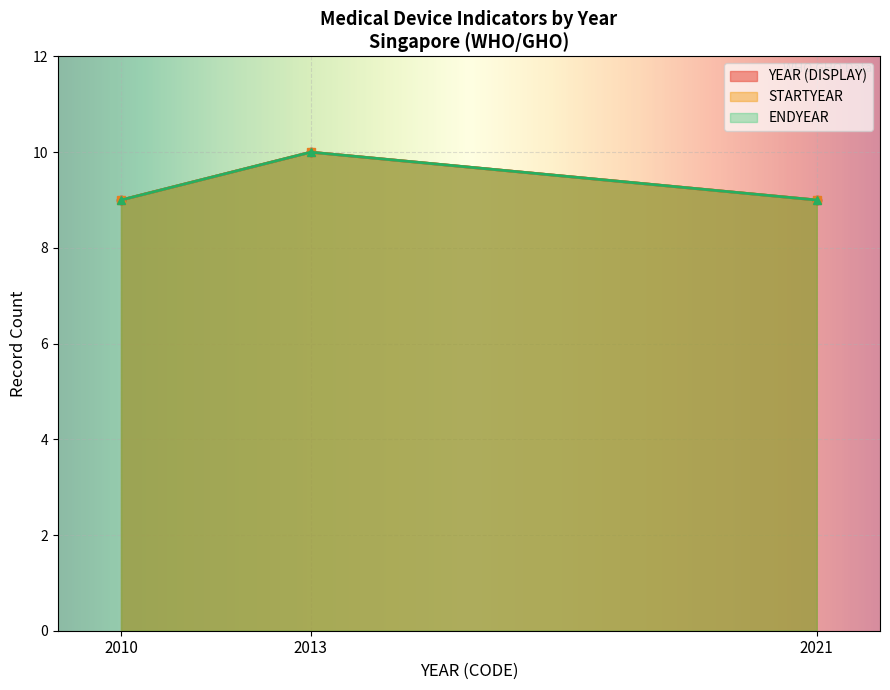

Is it true that YEAR (DISPLAY) equals 2013 at 10?

True